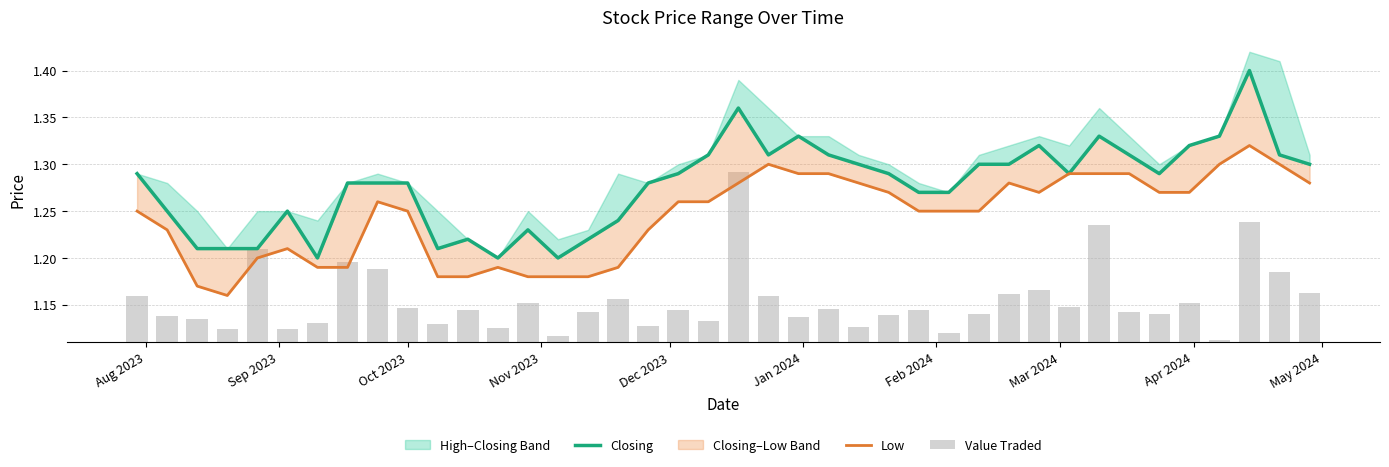

What is the average value of the Low series?

1.2